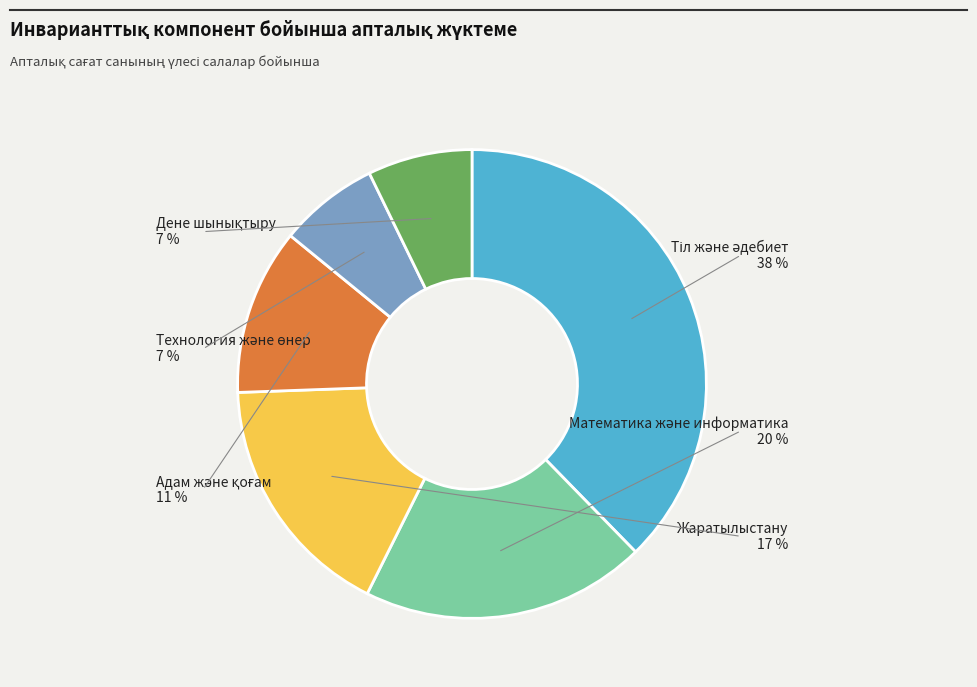

True or false: Адам және қоғам accounts for 24% of the total.

False